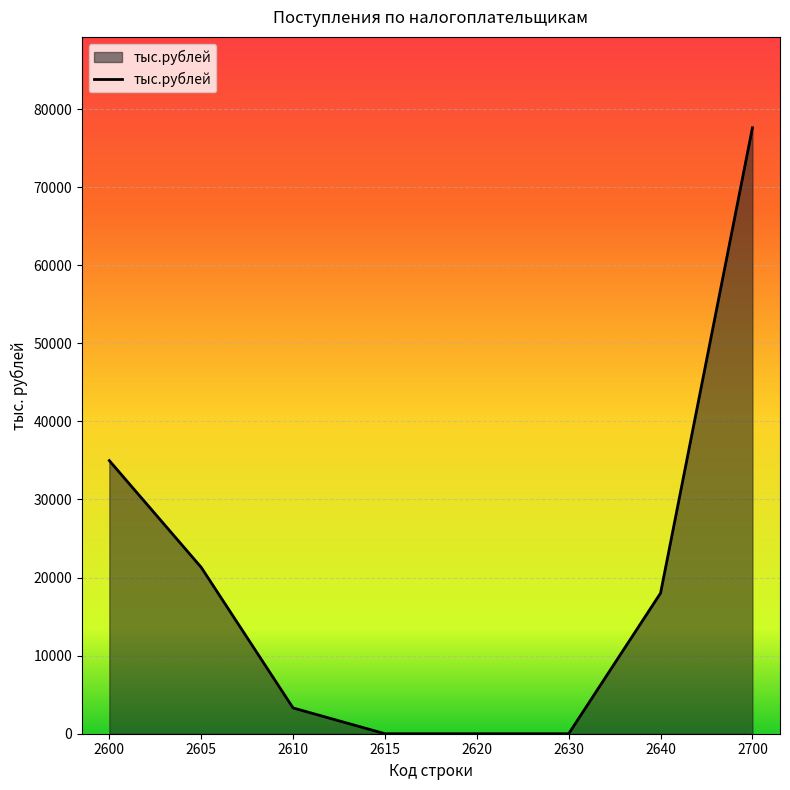

What is the sum of all values?

155218